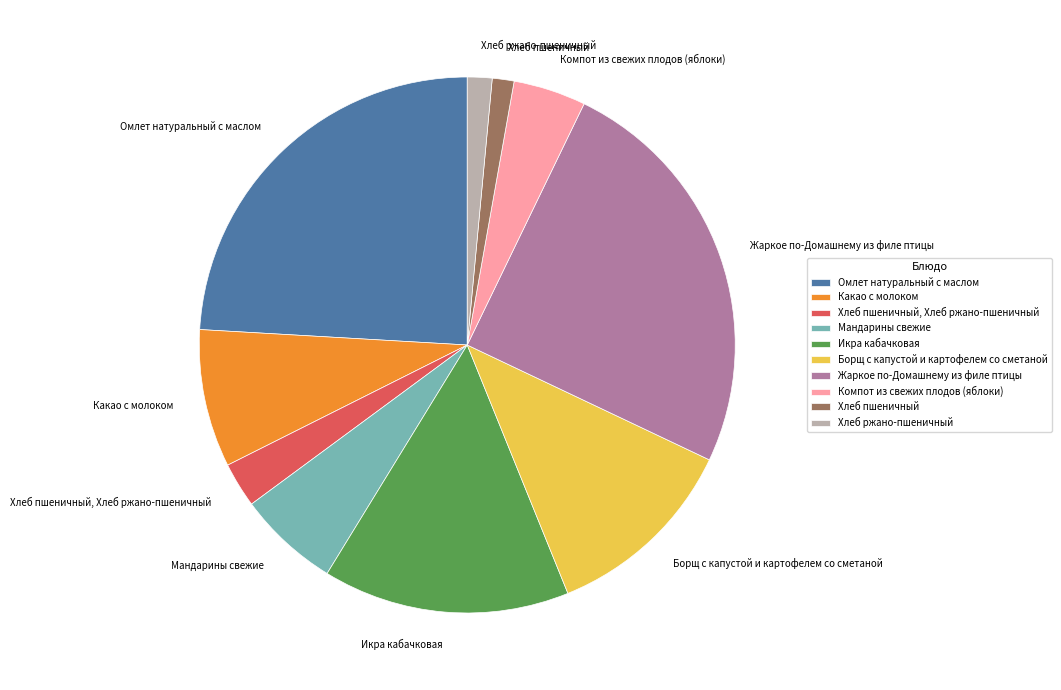

What is the largest slice in the pie chart?

Жаркое по-Домашнему из филе птицы